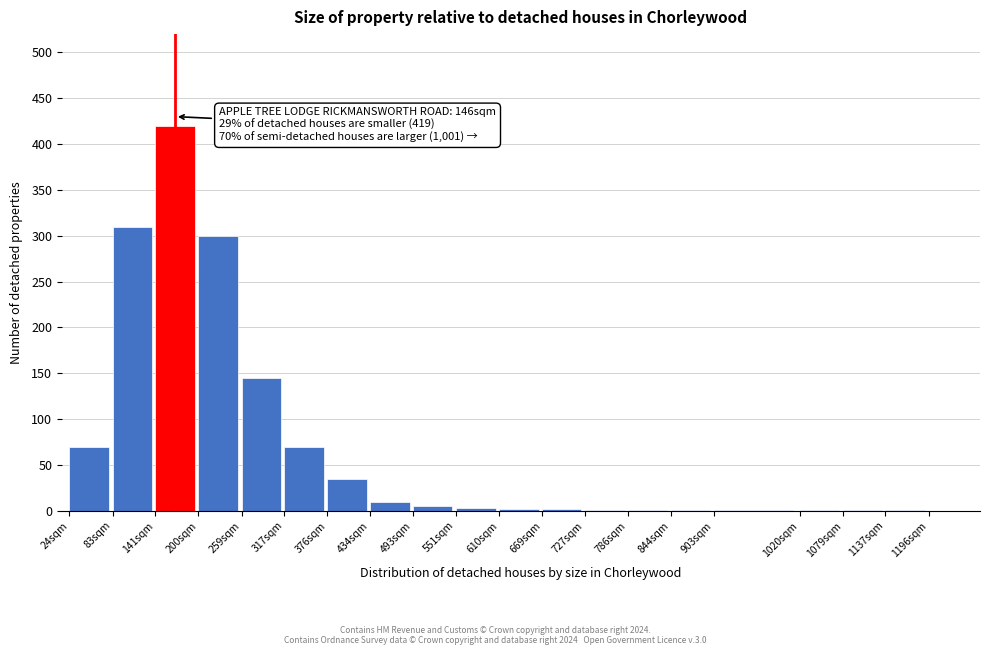

What is the greatest value displayed?

420